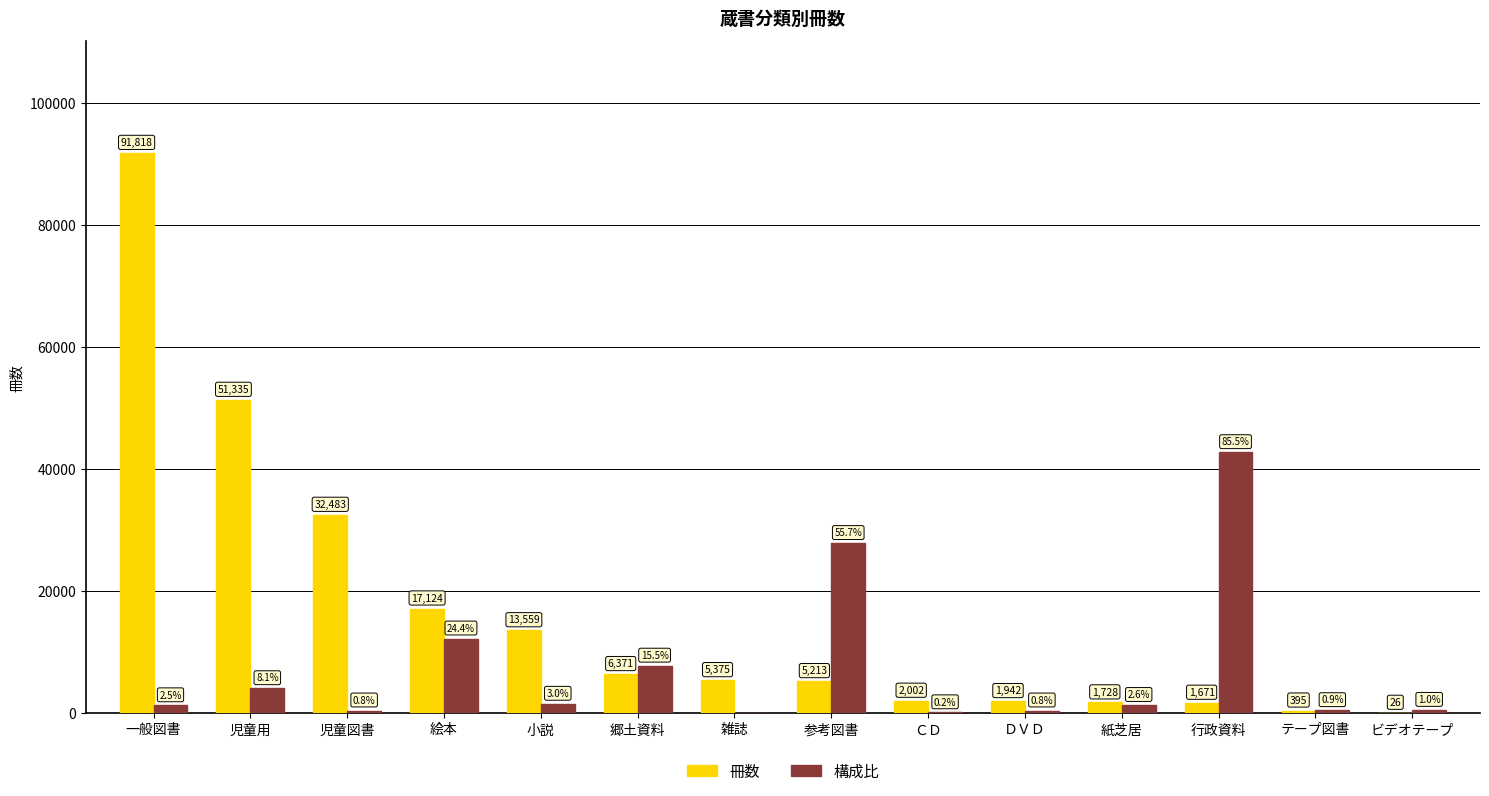

Which label corresponds to the largest value in the chart?

一般図書